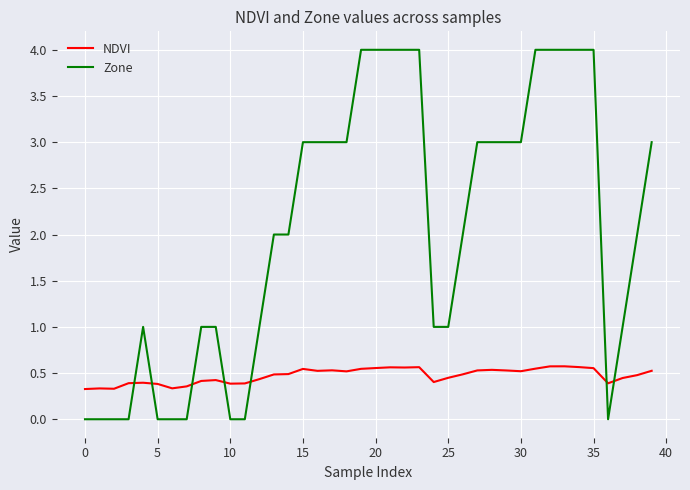

How many intersections are there between Zone and NDVI?

7